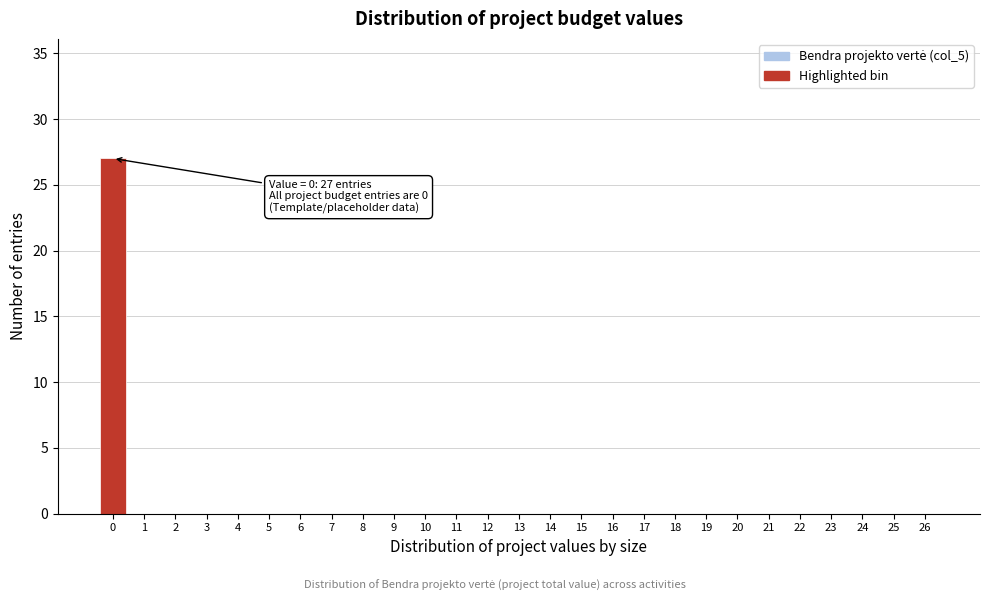

Reading left to right, list all the values displayed in this chart.

0=27	1=0	2=0	3=0	4=0	5=0	6=0	7=0	8=0	9=0	10=0	11=0	12=0	13=0	14=0	15=0	16=0	17=0	18=0	19=0	20=0	21=0	22=0	23=0	24=0	25=0	26=0